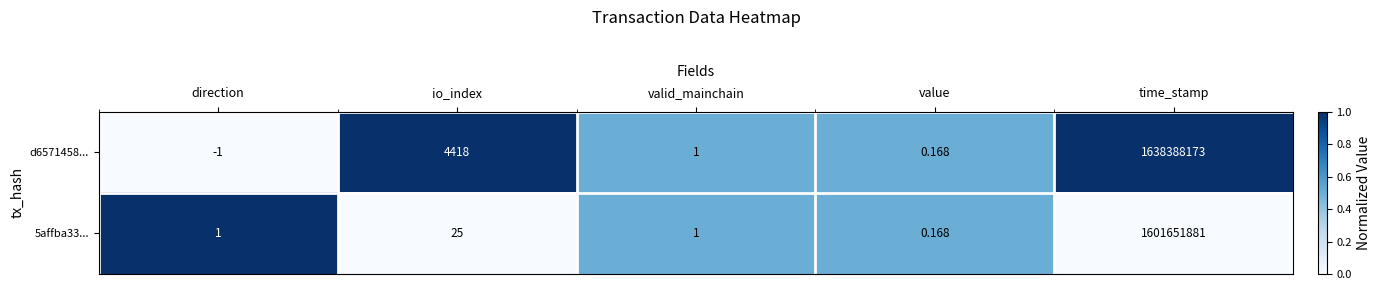

Where is 5affba33... nearest to the value 800825940?

io_index